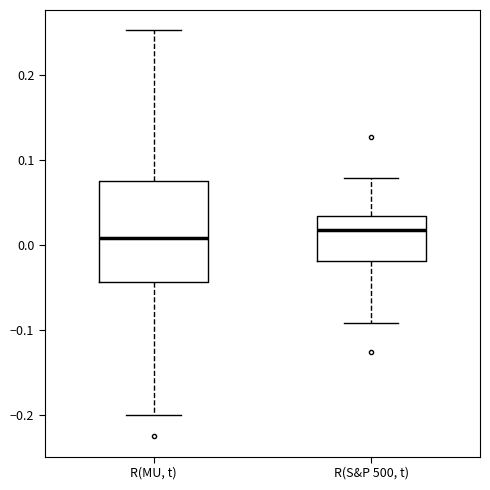

Reading left to right, transcribe this box plot: for each box, give where its median line is, the range the box spans, and where its two whiskers end, as read against the y-axis. The values are not printed on the chart, so give them approximately, as read against the axis.

R(MU, t): median 0.01, box -0.04 to 0.08, whiskers -0.20 to 0.25
R(S&P 500, t): median 0.02, box -0.02 to 0.03, whiskers -0.09 to 0.08